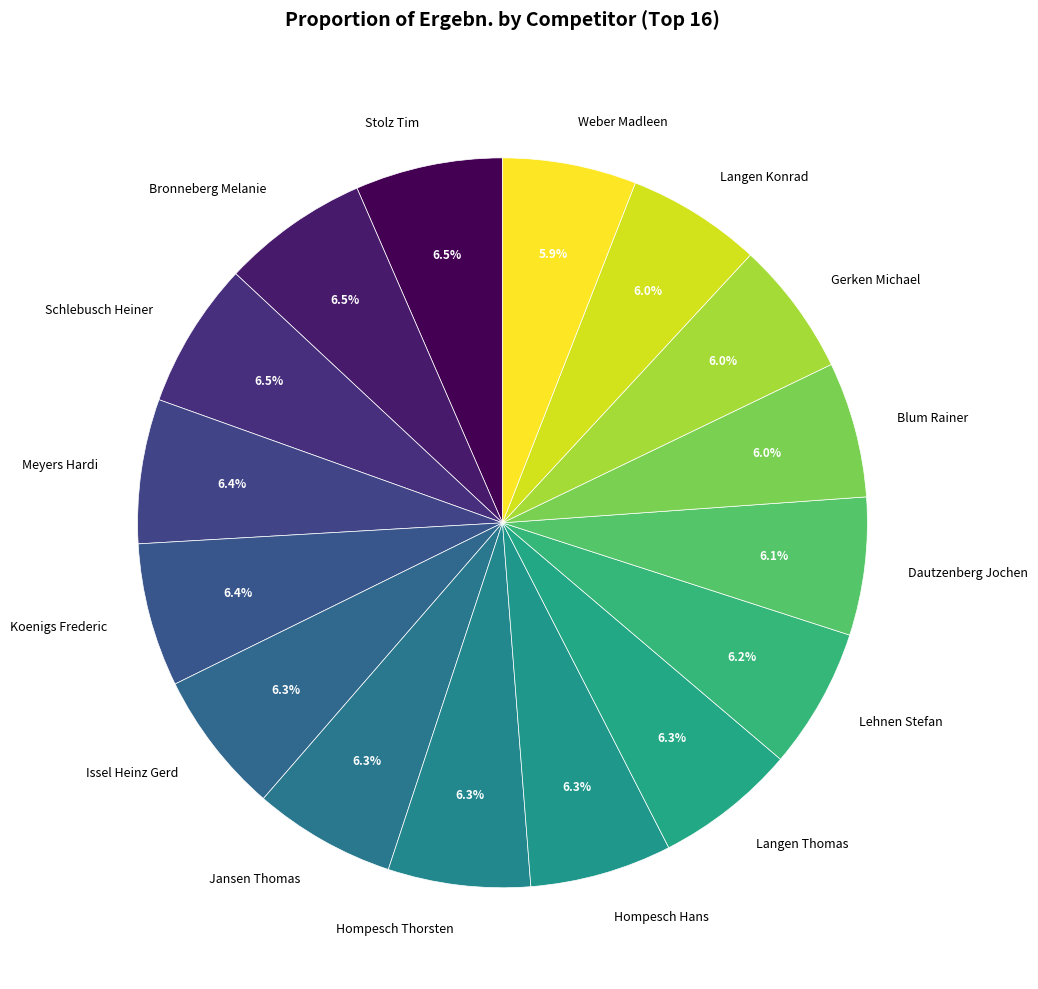

What percentage is NOT represented by Hompesch Hans?

93.7%